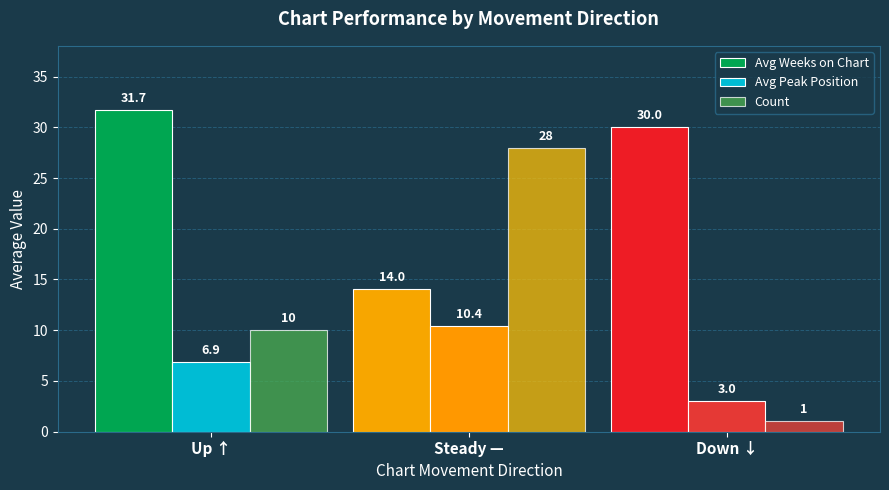

What is the approximate value of Avg Weeks on Chart at Down ↓?

30.0